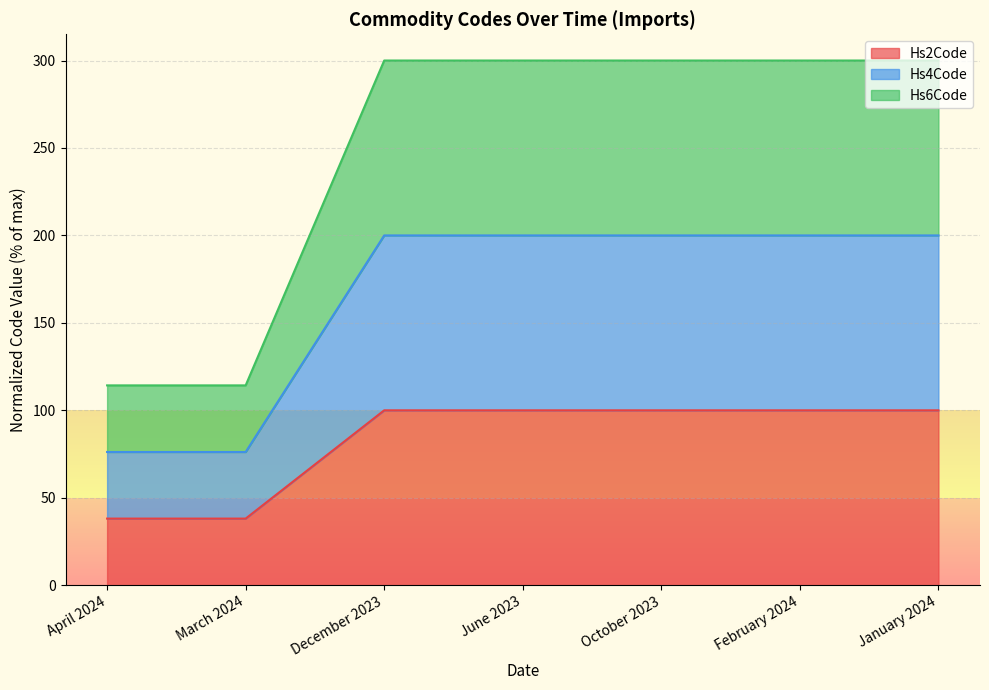

The value of Hs2Code at April 2024 is 54.6. True or false?

False